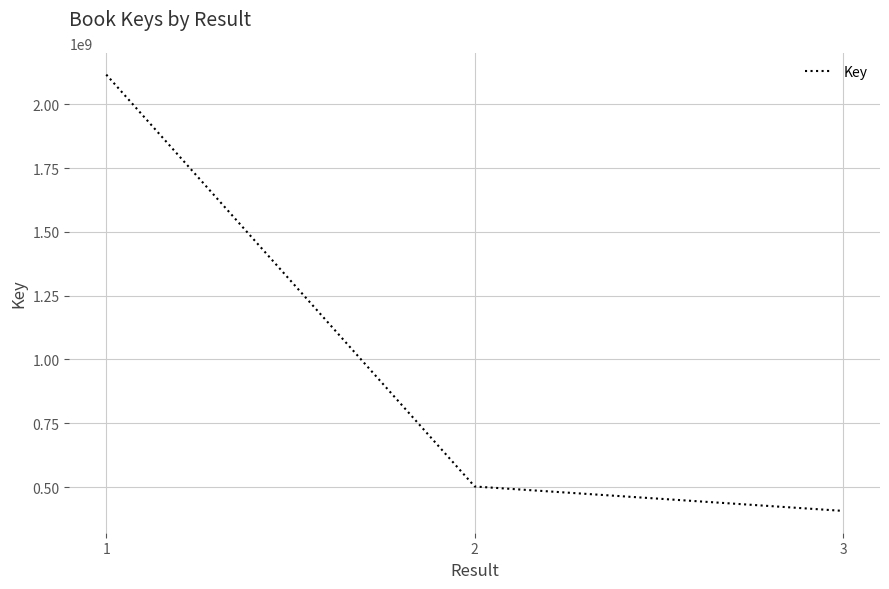

What is the smallest value displayed?

406316785